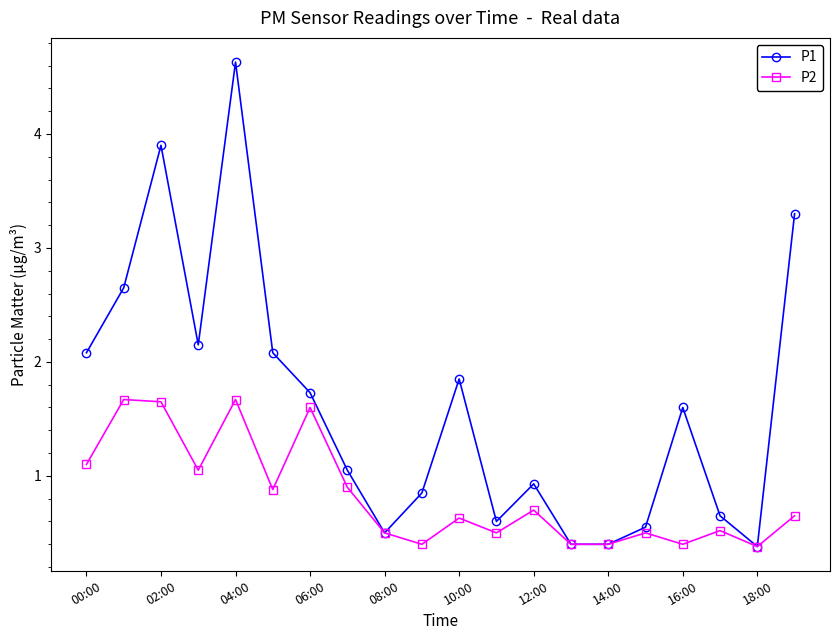

What is the difference between the second highest and minimum values in the P1 series?

3.5